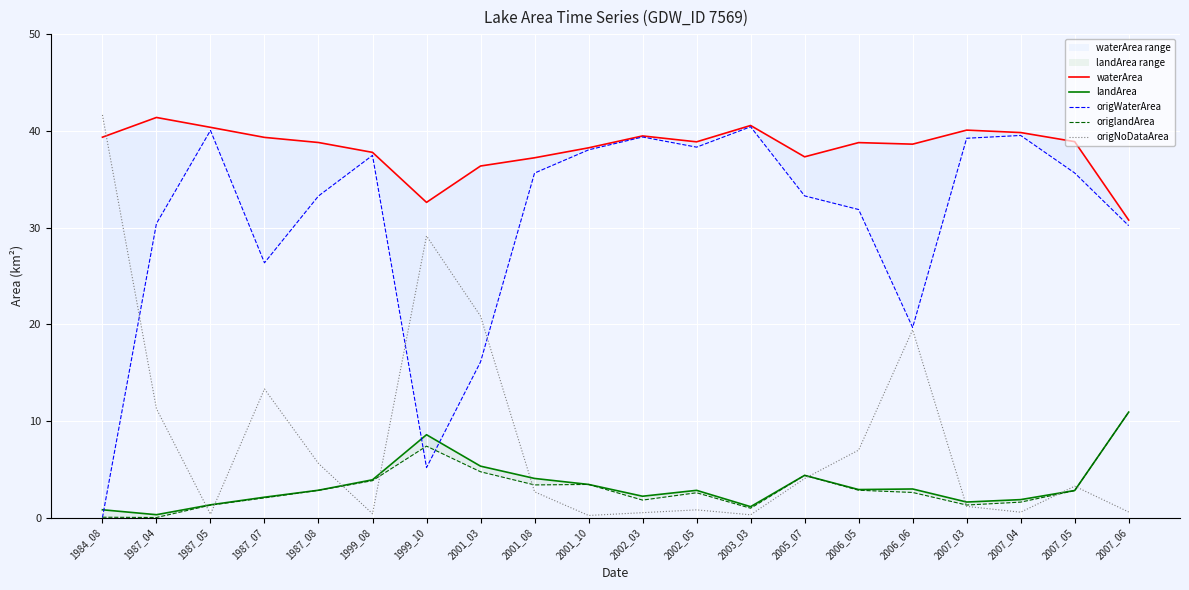

At which category is the sum across all series the highest?

2007_03